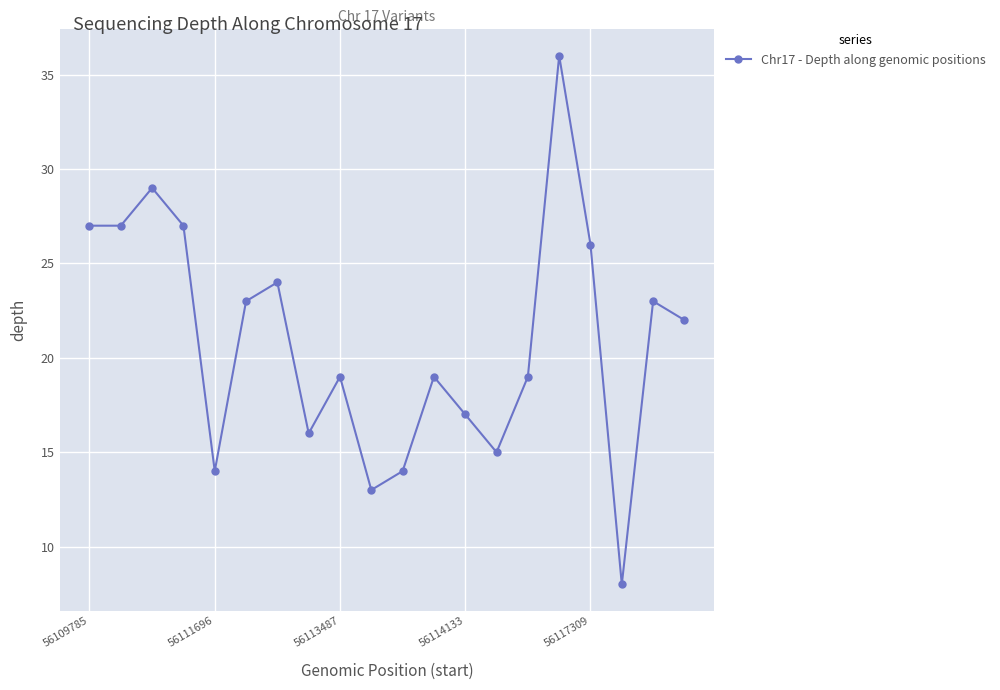

What is the maximum value shown in the chart?

36